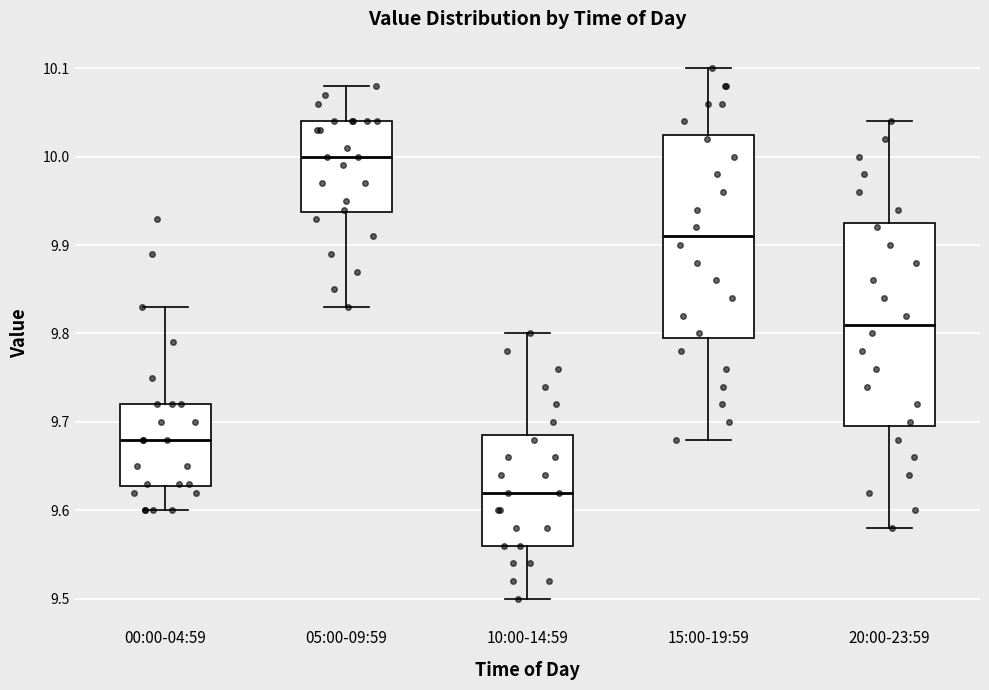

Which box has the highest median line?

05:00-09:59